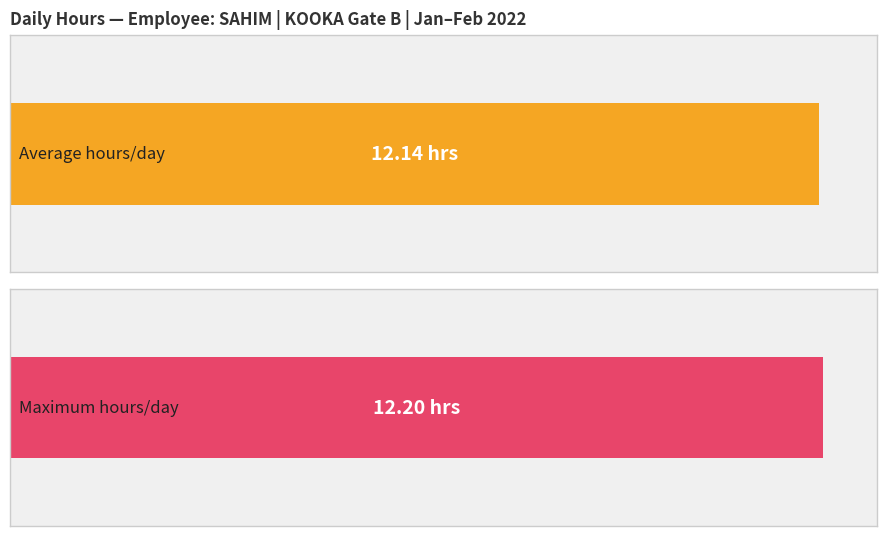

What is the approximate value at 30?

12.2